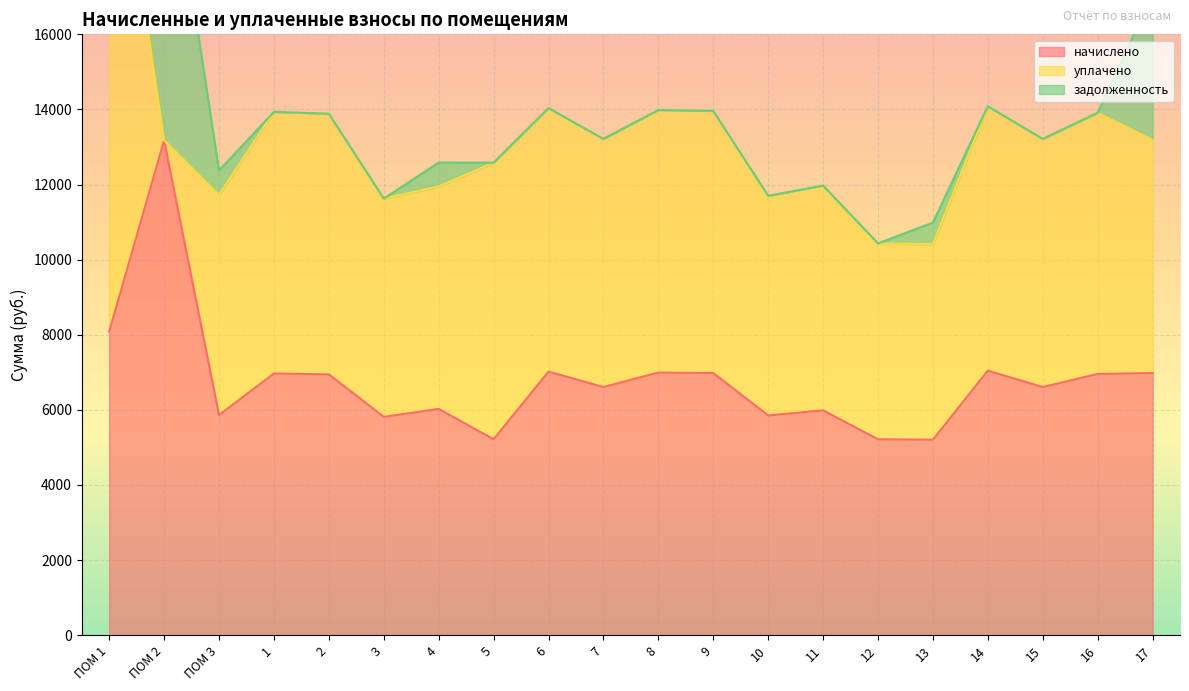

Which series has the largest range (max minus min)?

уплачено